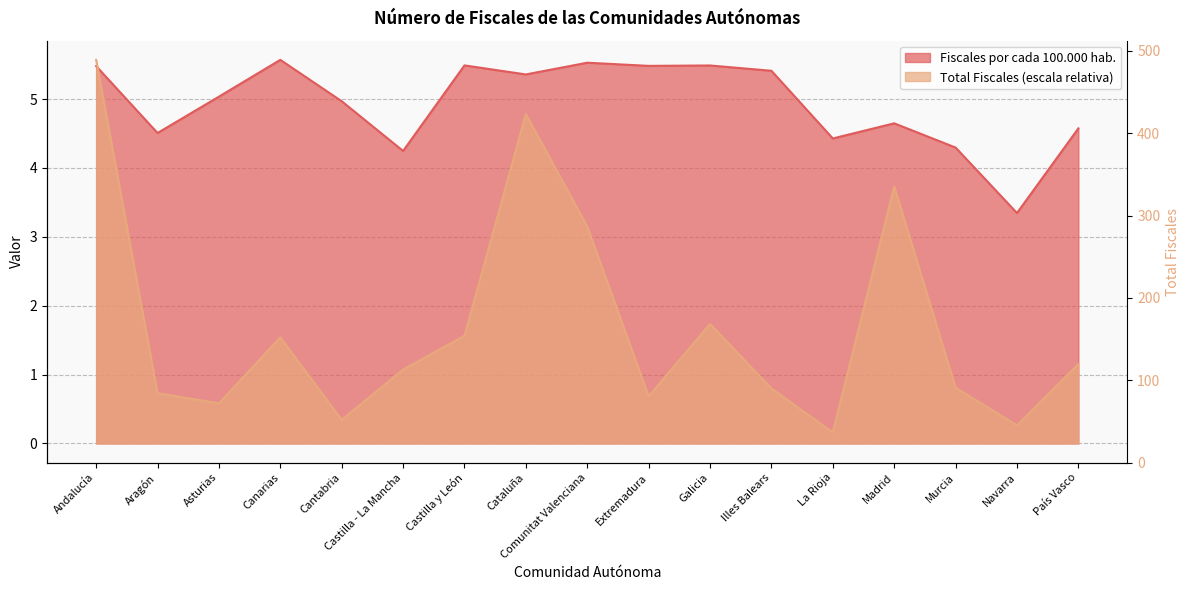

What is the sum of the Fiscales por cada 100.000 habitantes values at Galicia and La Rioja?

9.9